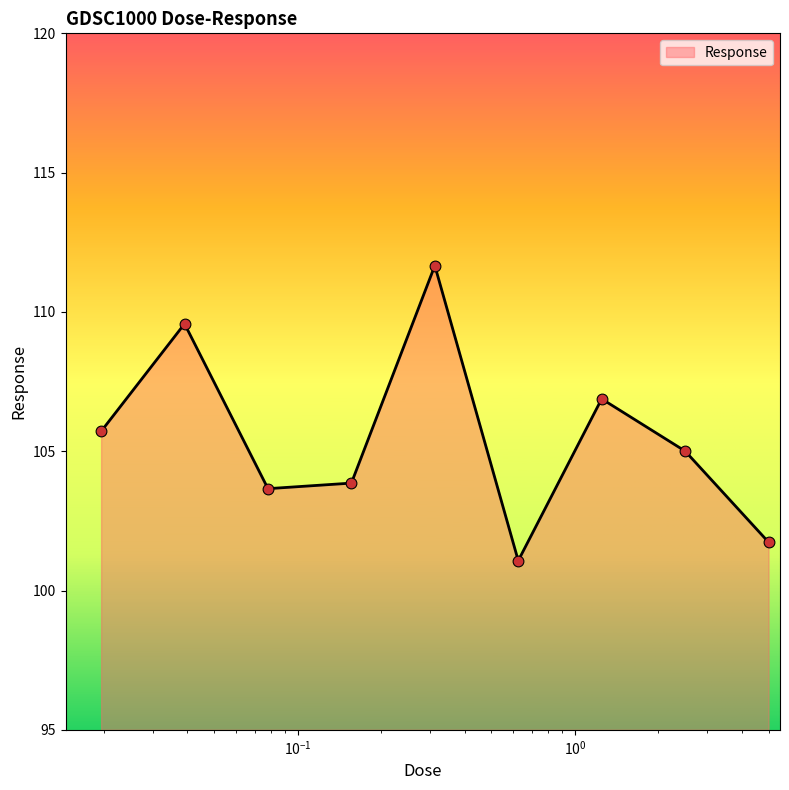

What is the difference between the maximum and minimum values?

10.6